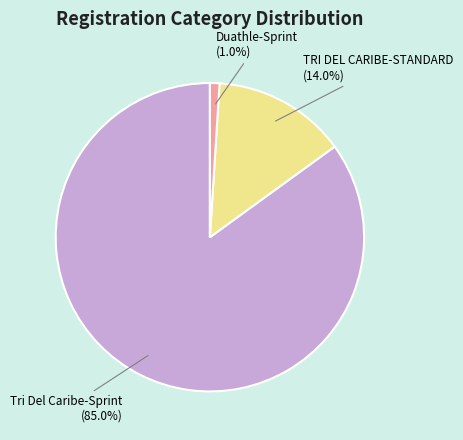

To the nearest percent, what percentage of the pie is Duathle-Sprint?

1%